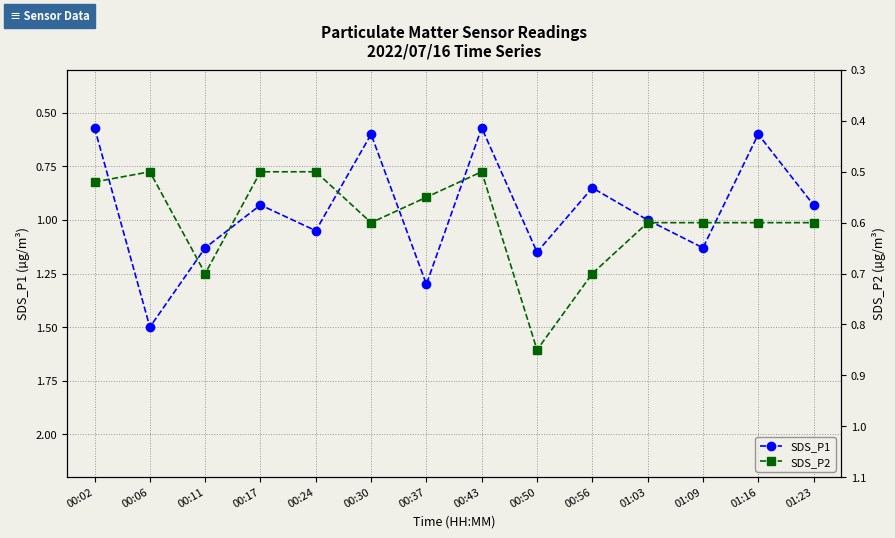

Count the number of data series in this chart.

2